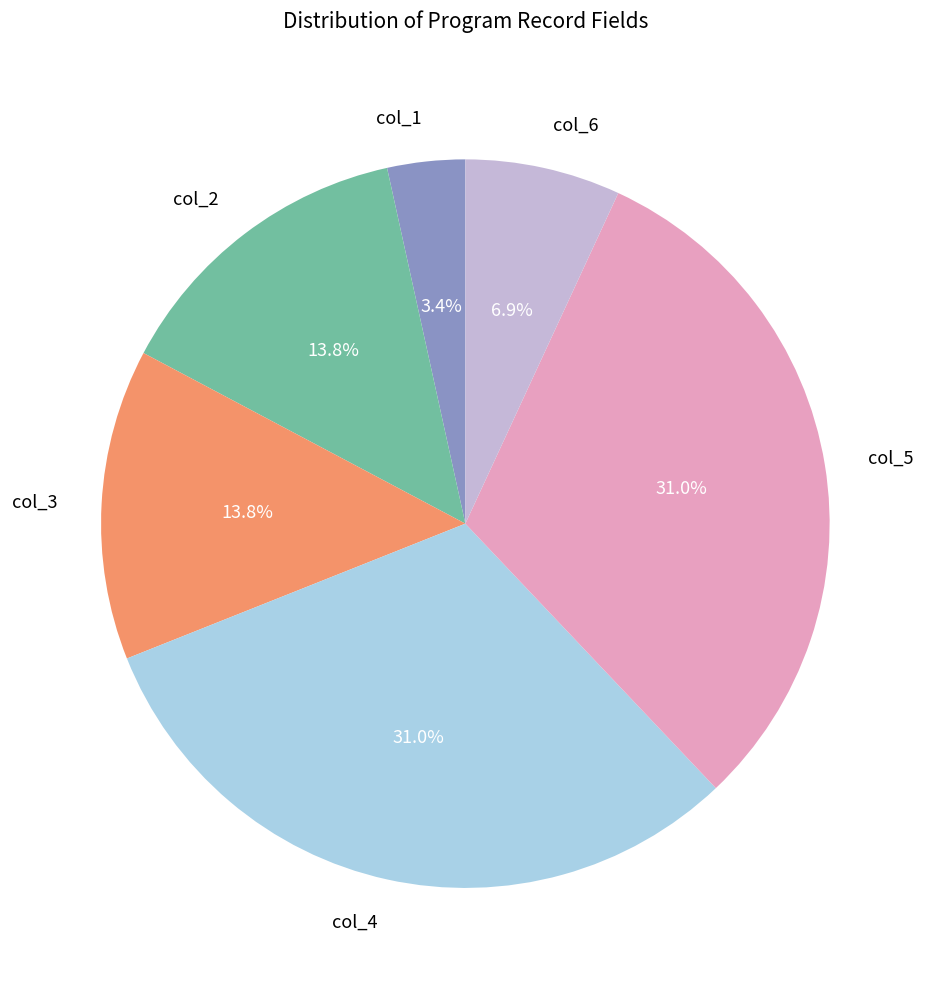

Does col_4 account for over 50% of the chart?

No